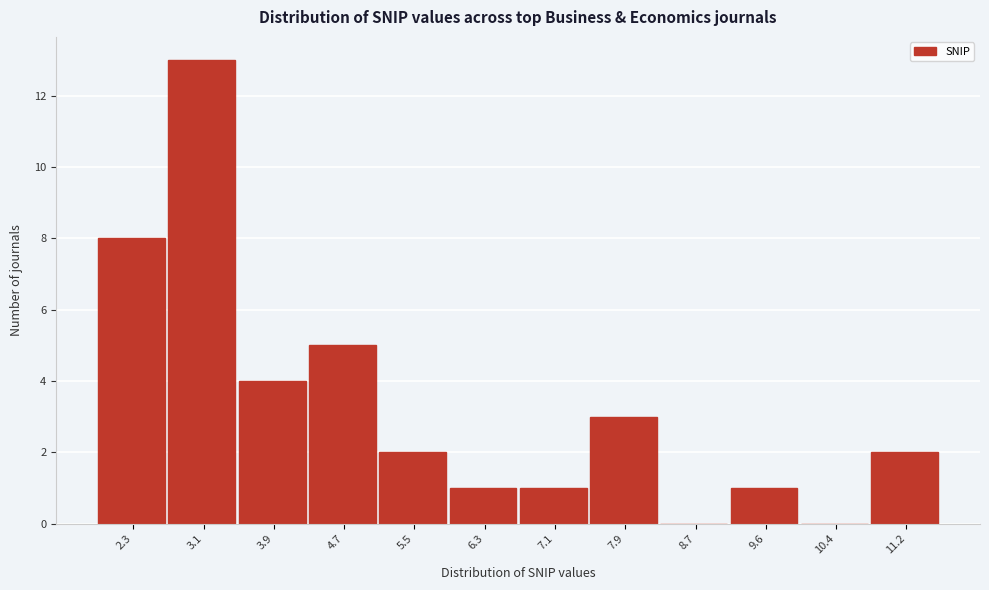

Reading left to right, list every bar in this chart as the range it spans on the x-axis followed by its height. Neither the bar edges nor the heights are printed on the chart, so give them approximately, as read against the axes.

1.9 to 2.7: 8
2.7 to 3.5: 13
3.5 to 4.3: 4
4.3 to 5.1: 5
5.1 to 5.9: 2
5.9 to 6.7: 1
6.7 to 7.5: 1
7.5 to 8.3: 3
8.3 to 9.2: 0
9.2 to 10.0: 1
10.0 to 10.8: 0
10.8 to 11.6: 2